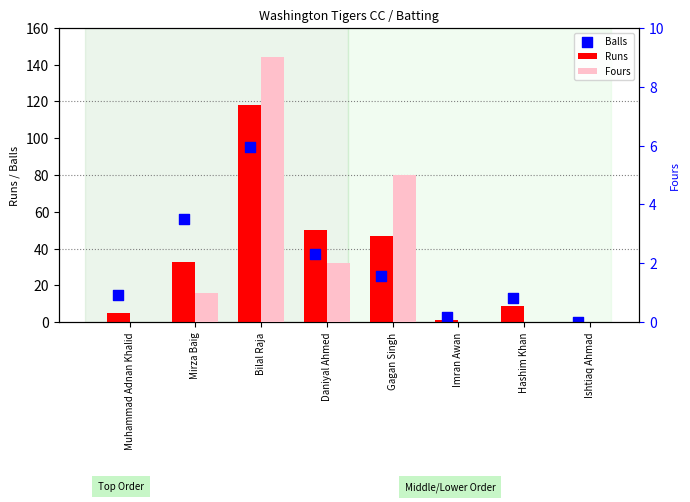

At which category is the sum across all series the highest?

Bilal Raja